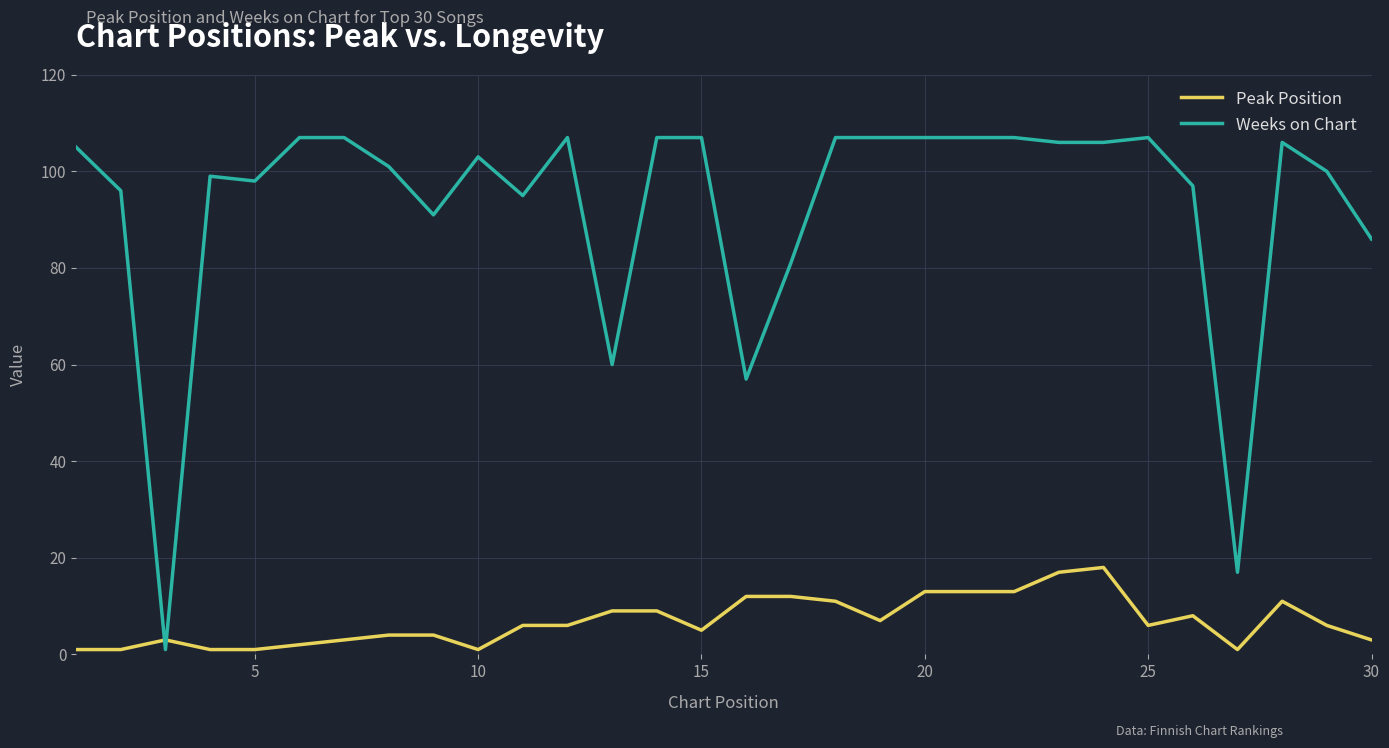

List the series in order of their overall mean, highest first.

Weeks on Chart, Peak Position